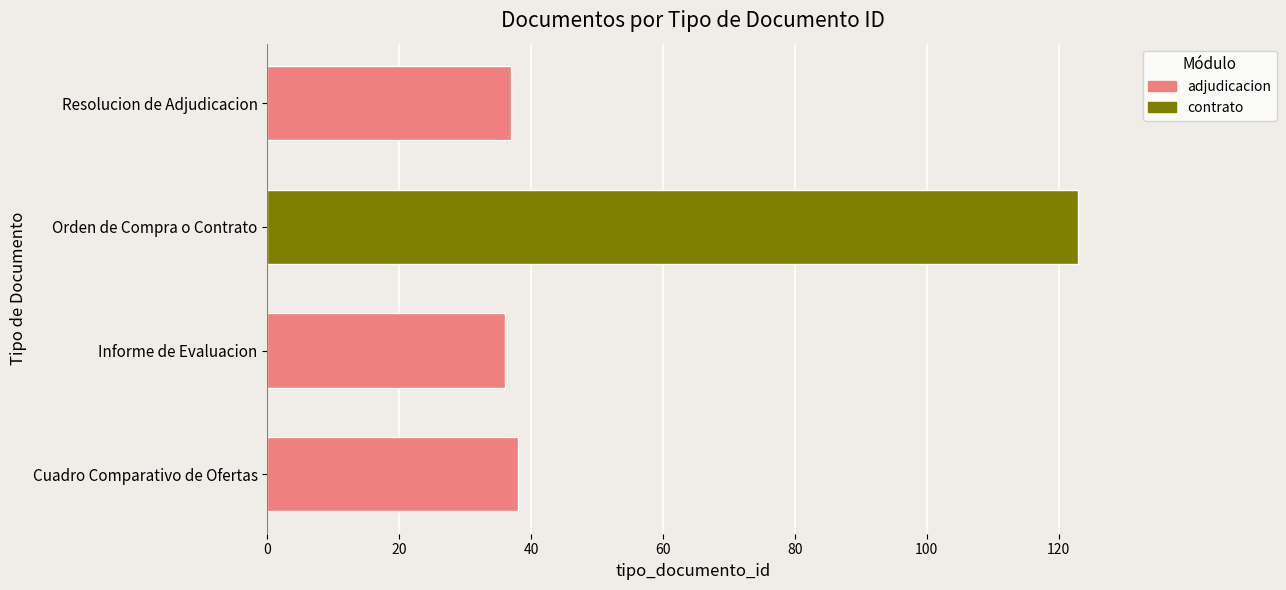

The chart shows a value of 204 at Orden de Compra o Contrato. True or false?

False